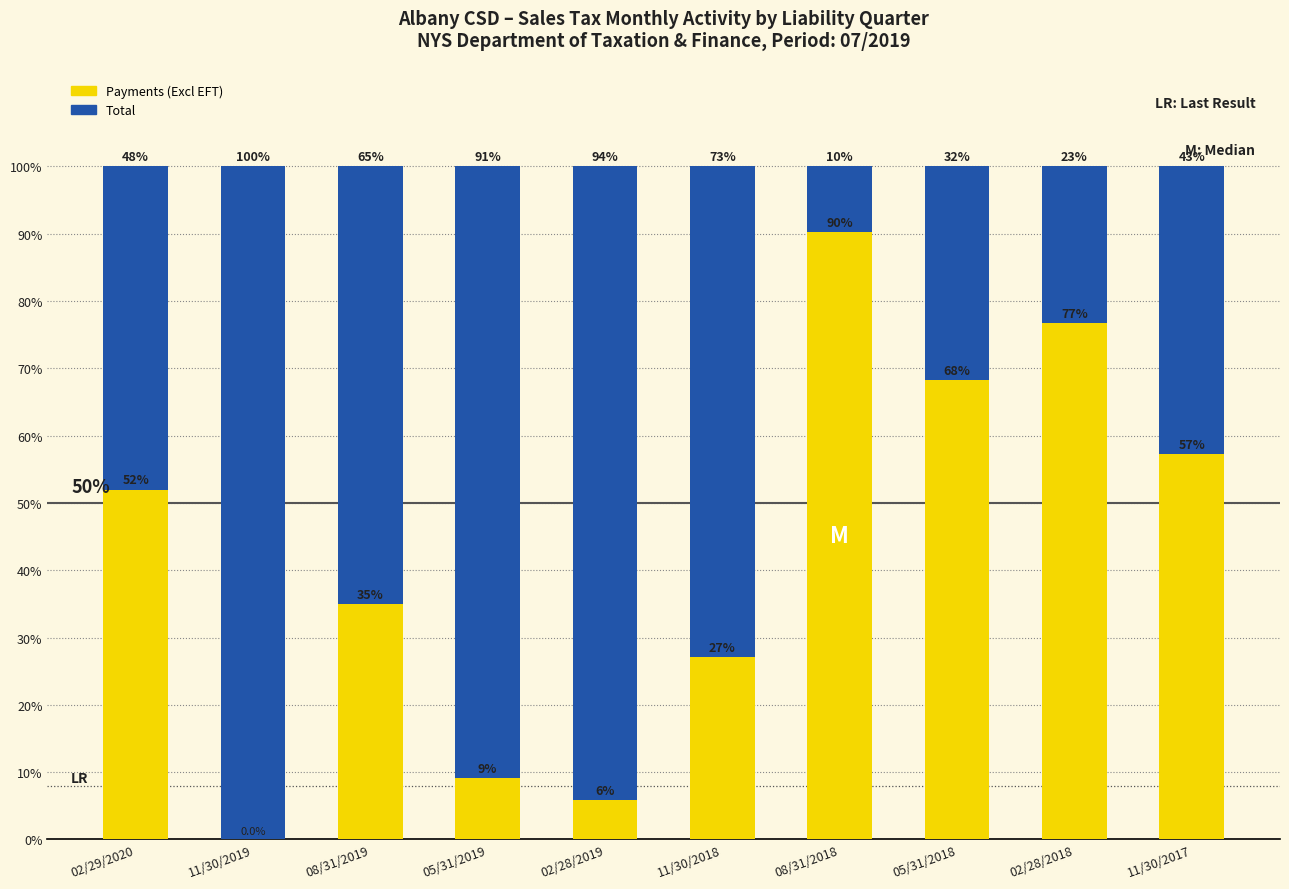

What is the highest value of the Payments (Excl EFT) series?

90.3